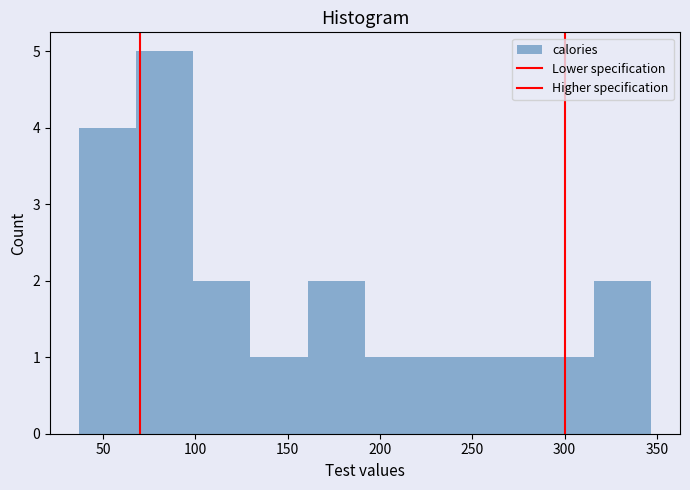

How tall is the bar that spans 130 to 160 on the x-axis? Neither the bar edges nor the heights are printed on the chart, so give them approximately, as read against the axes.

1